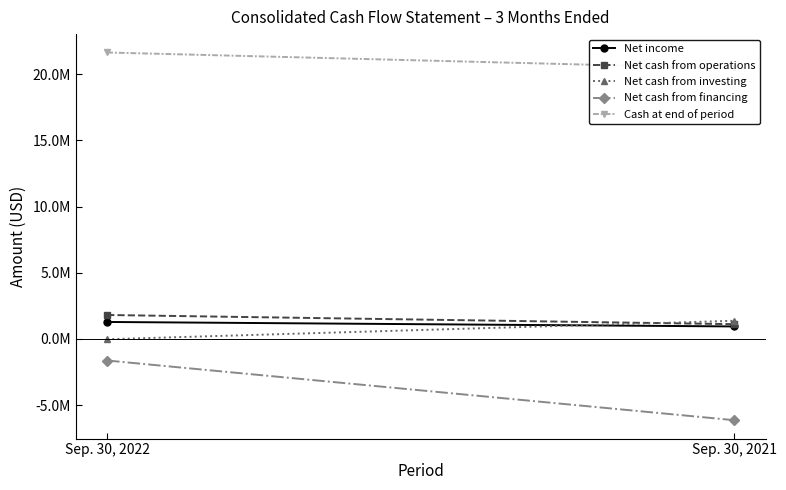

What is the total value across all series at Sep. 30, 2022?

23079618